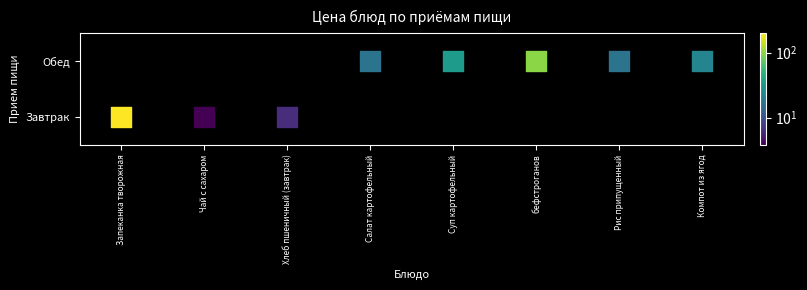

At how many categories does at least one series exceed 128?

1